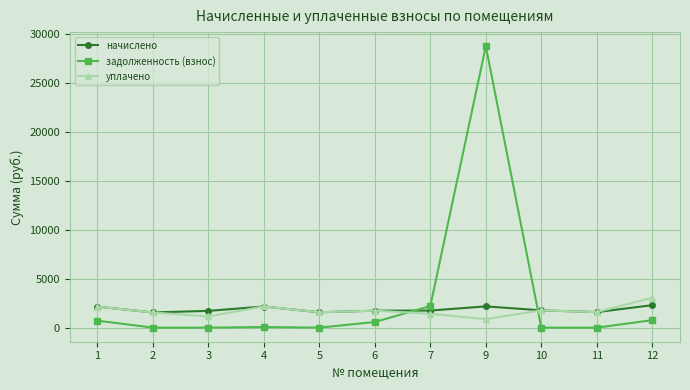

How many data points in начислено are above 1748?

6